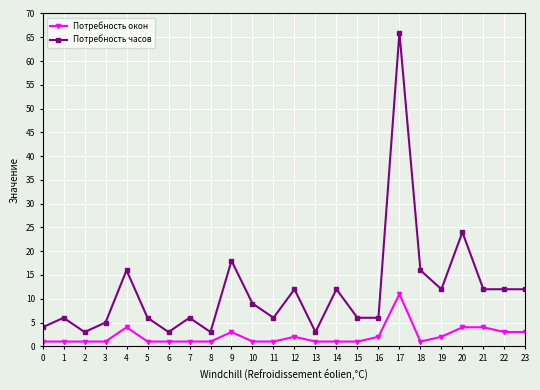

Which series has the largest range (max minus min)?

Потребность часов